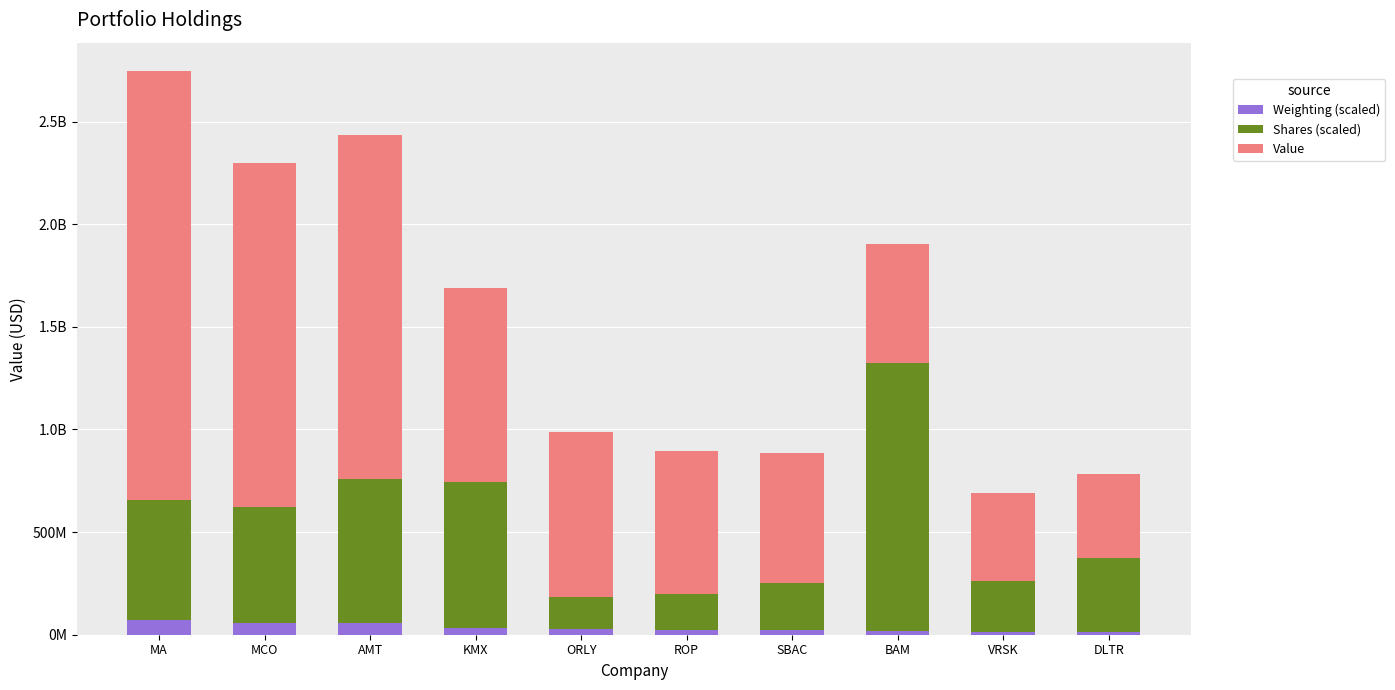

What are all the series names shown in the legend?

Weighting (scaled), Shares (scaled), Value